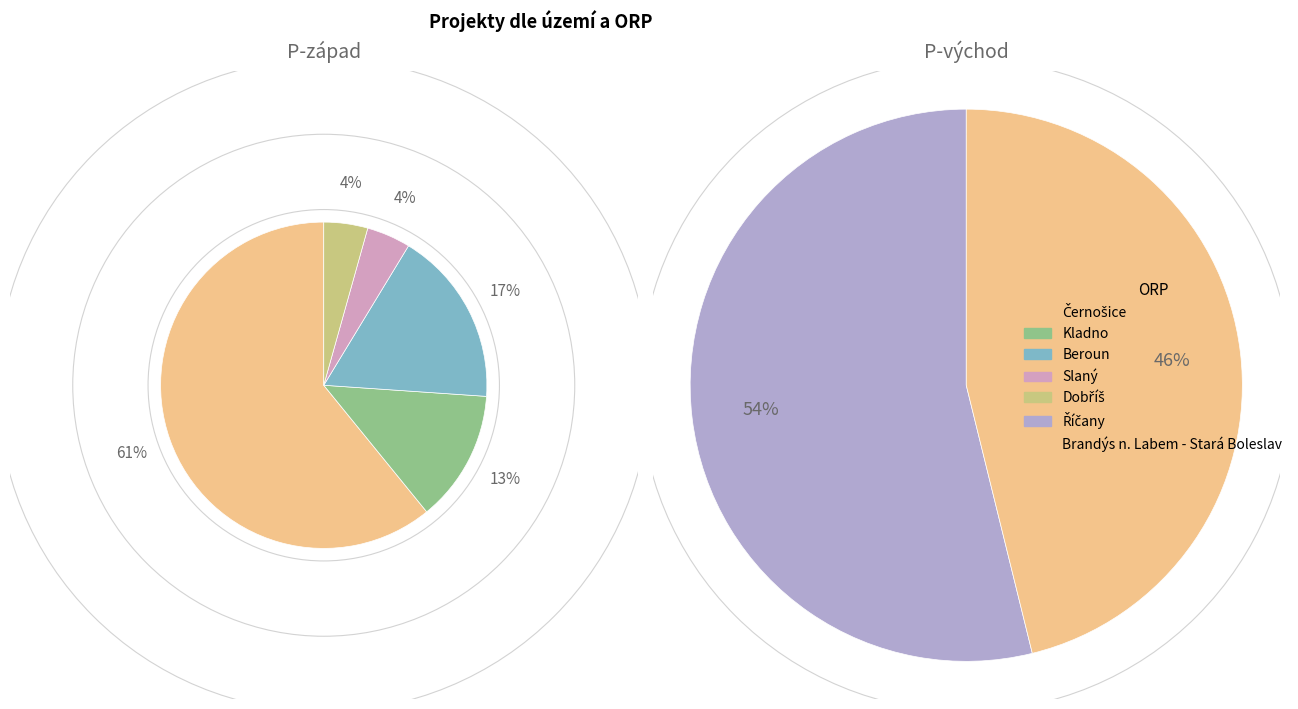

The Černošice slice represents 51% of the pie. True or false?

False